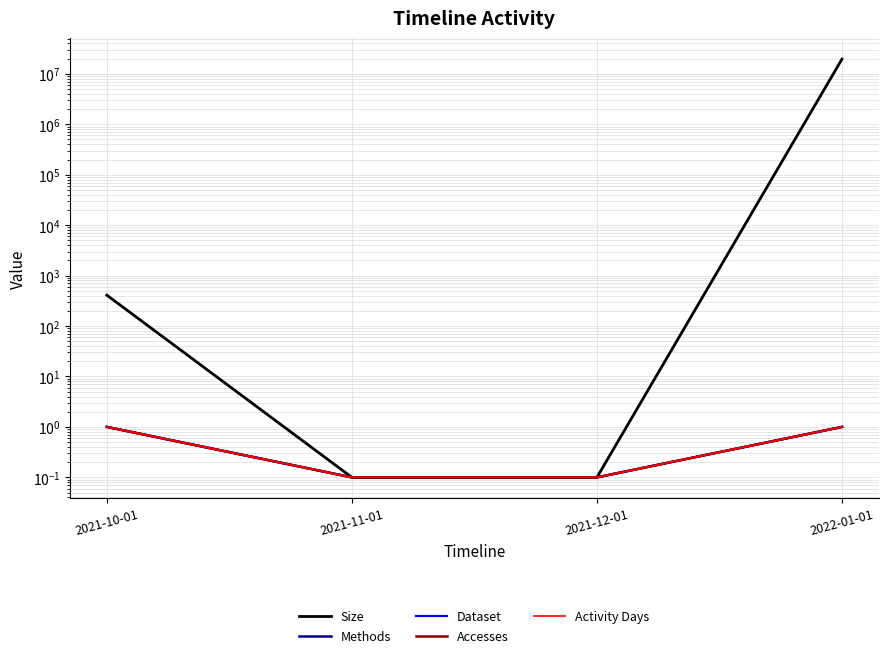

What is the maximum value for Accesses?

1.0